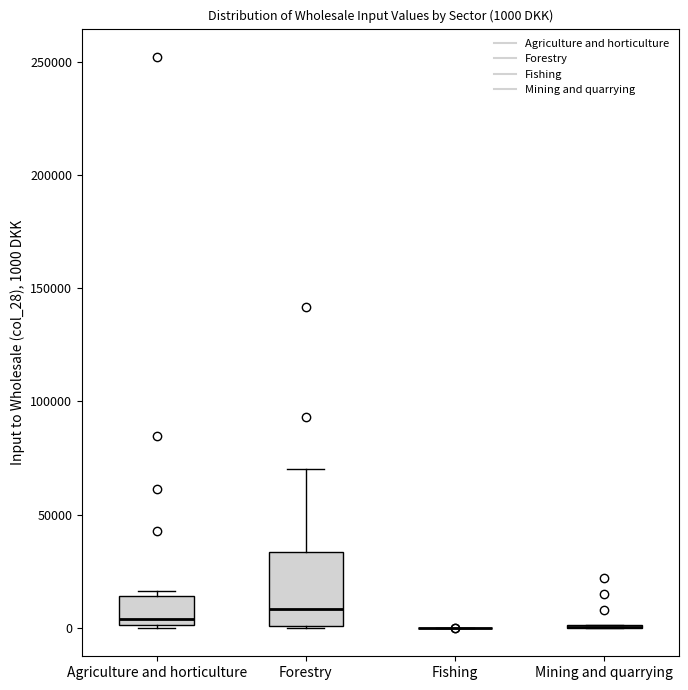

Which box is the tallest, from its lower edge to its upper edge?

Forestry